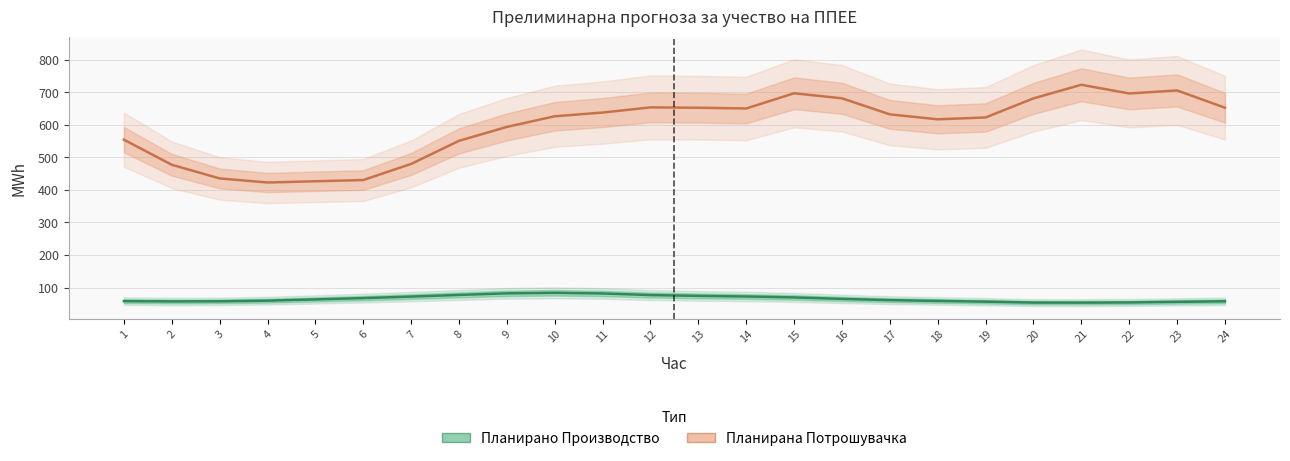

True or false: Планирана Потрошувачка and Планирано Производство од ППЕЕ cross at least once.

False